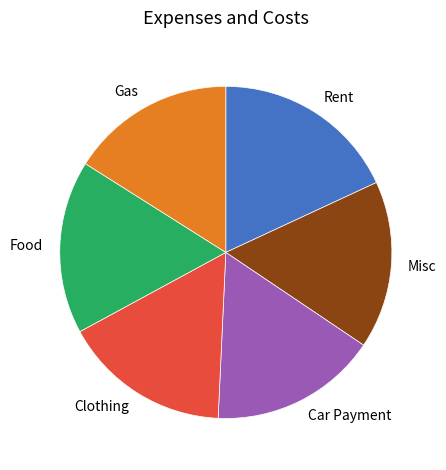

Do Rent and Clothing together represent more than half of the pie?

No